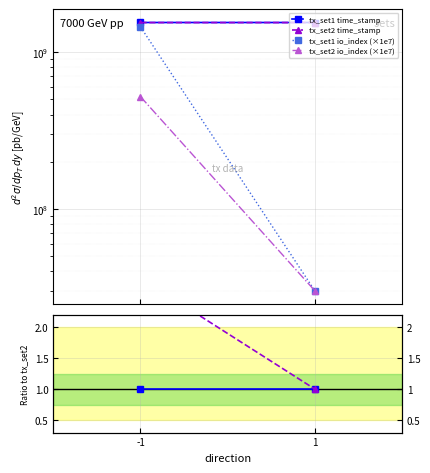

At which label is ratio io_index closest to 1?

1